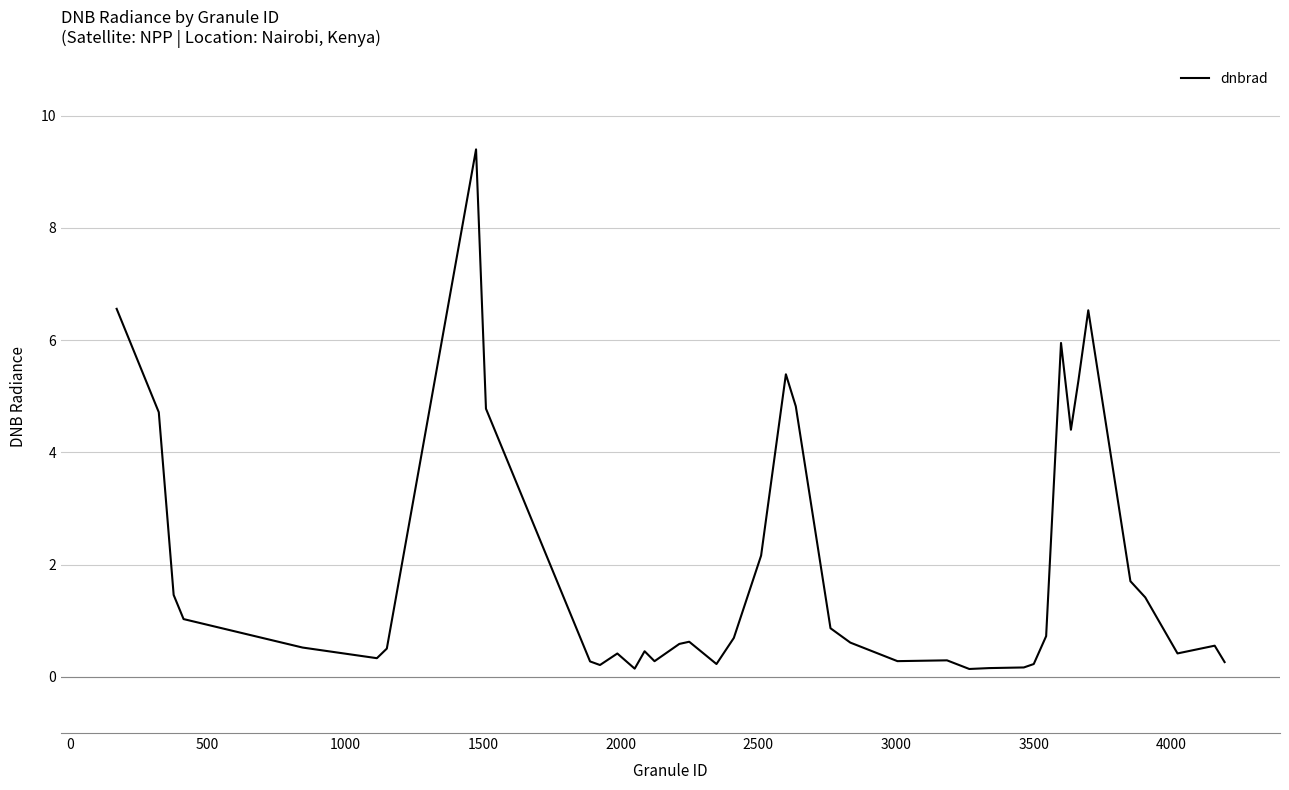

What is the maximum value shown in the chart?

9.4